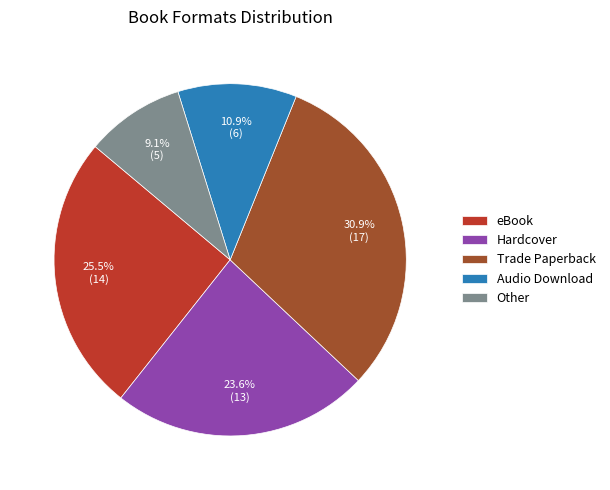

Approximately how many times larger is the value at Other compared to Hardcover?

0.4